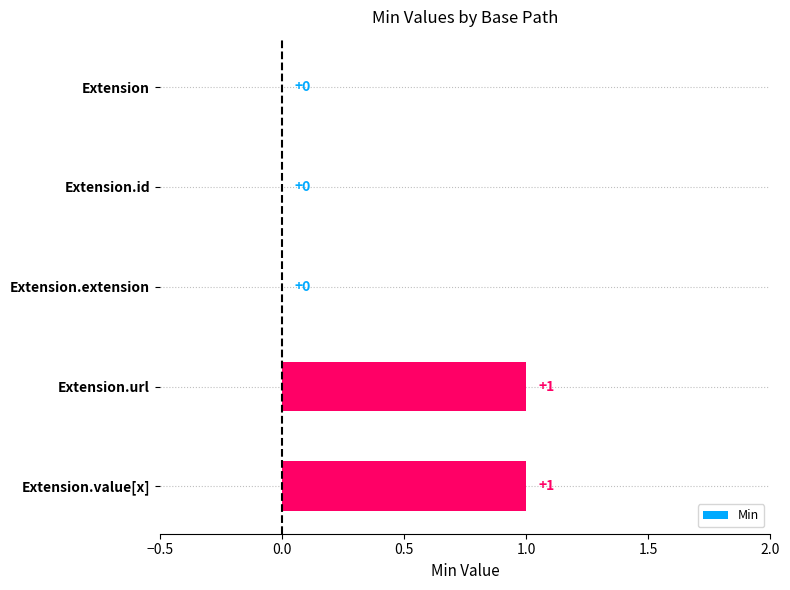

The chart shows a value of 0 at Extension.id. True or false?

True